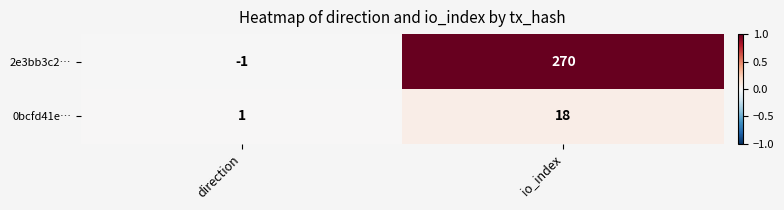

Reading left to right, transcribe all the data shown in this chart.

2e3bb3c2…: -1	270
0bcfd41e…: 1	18